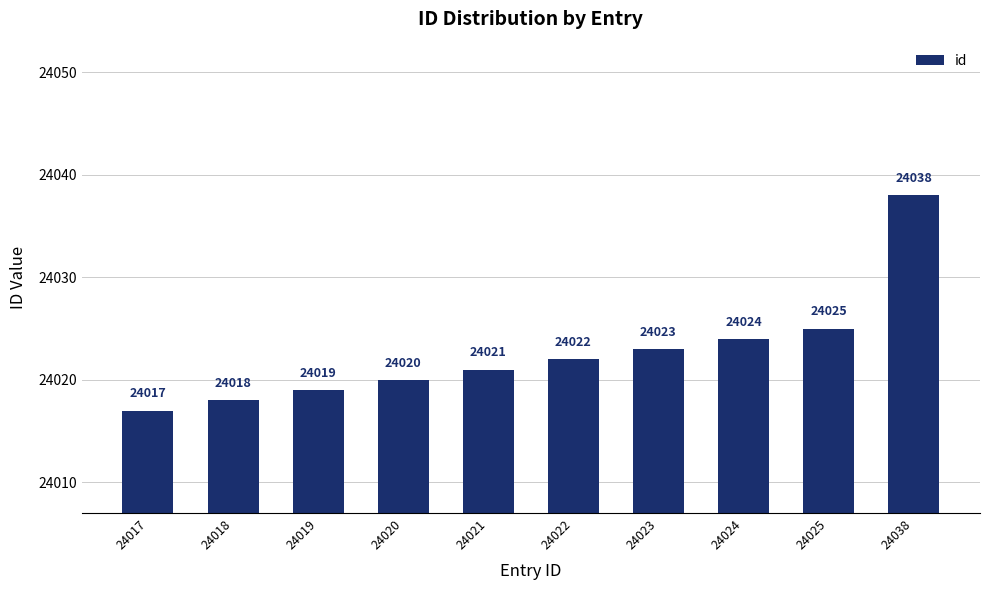

Does the chart contain stacked bars?

No